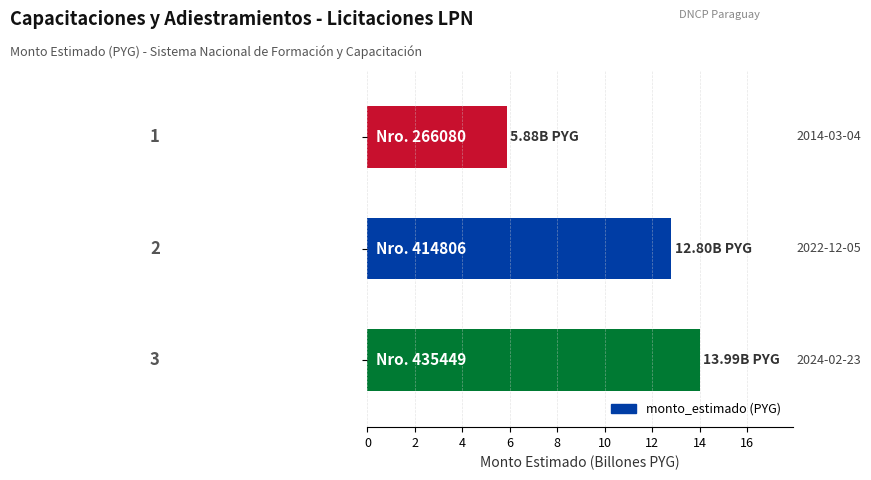

What is the difference between the maximum and minimum values?

8.1